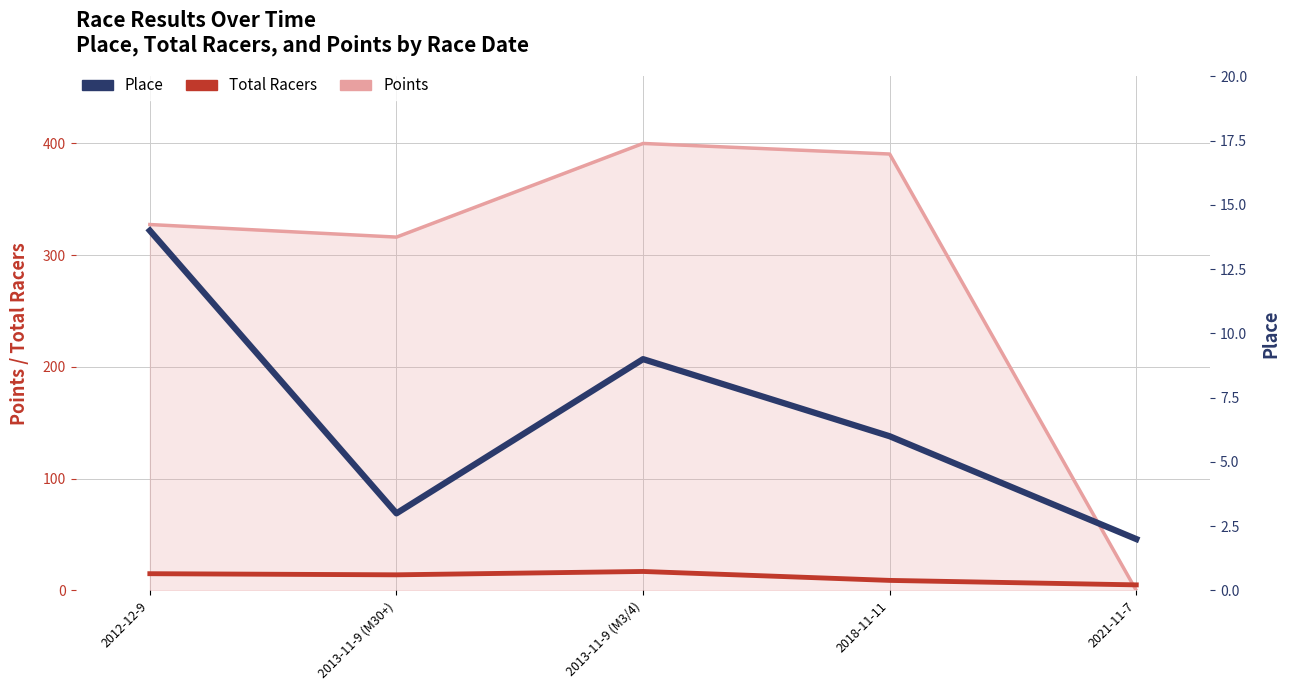

What is the difference between the Points values at 2013-11-9 (M3/4) and 2013-11-9 (M30+)?

83.8